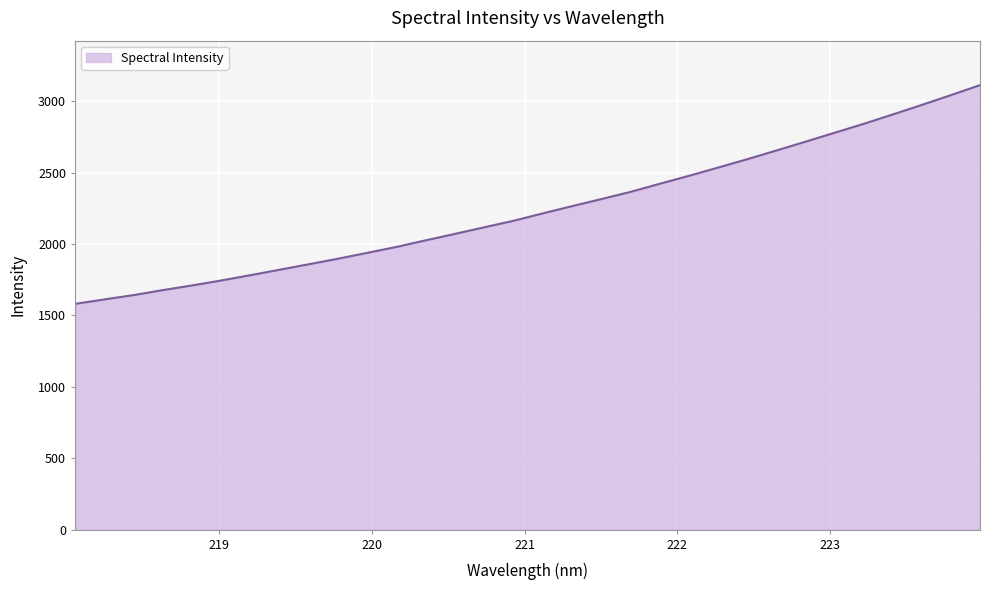

What is the difference between the maximum and minimum values?

1531.3